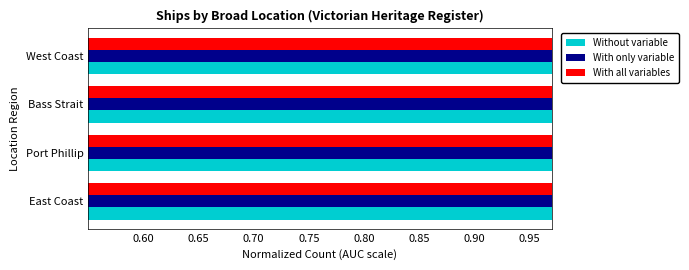

How many With only variable values are between 0 and 1?

4